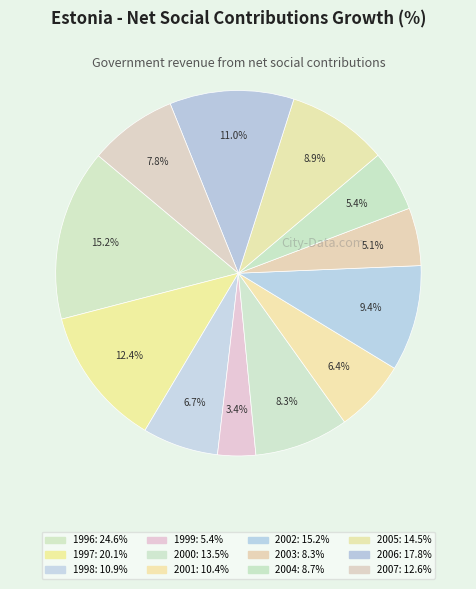

What is the ratio of the value at 2004 to the value at 2006?

0.5